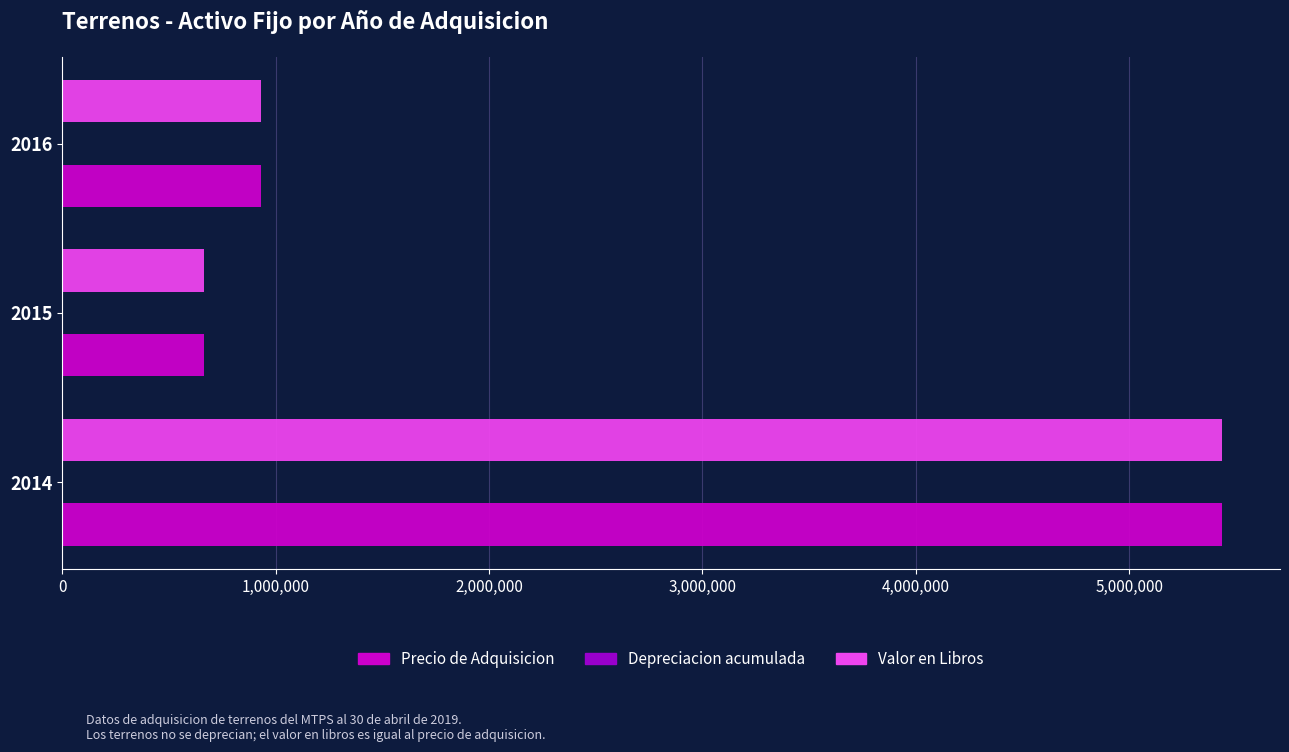

What is the minimum value shown in the chart?

662455.0